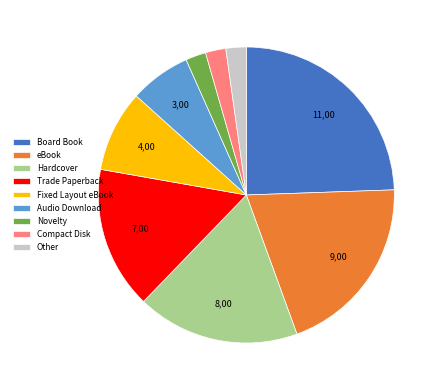

Is there any slice that represents more than half of the pie?

No